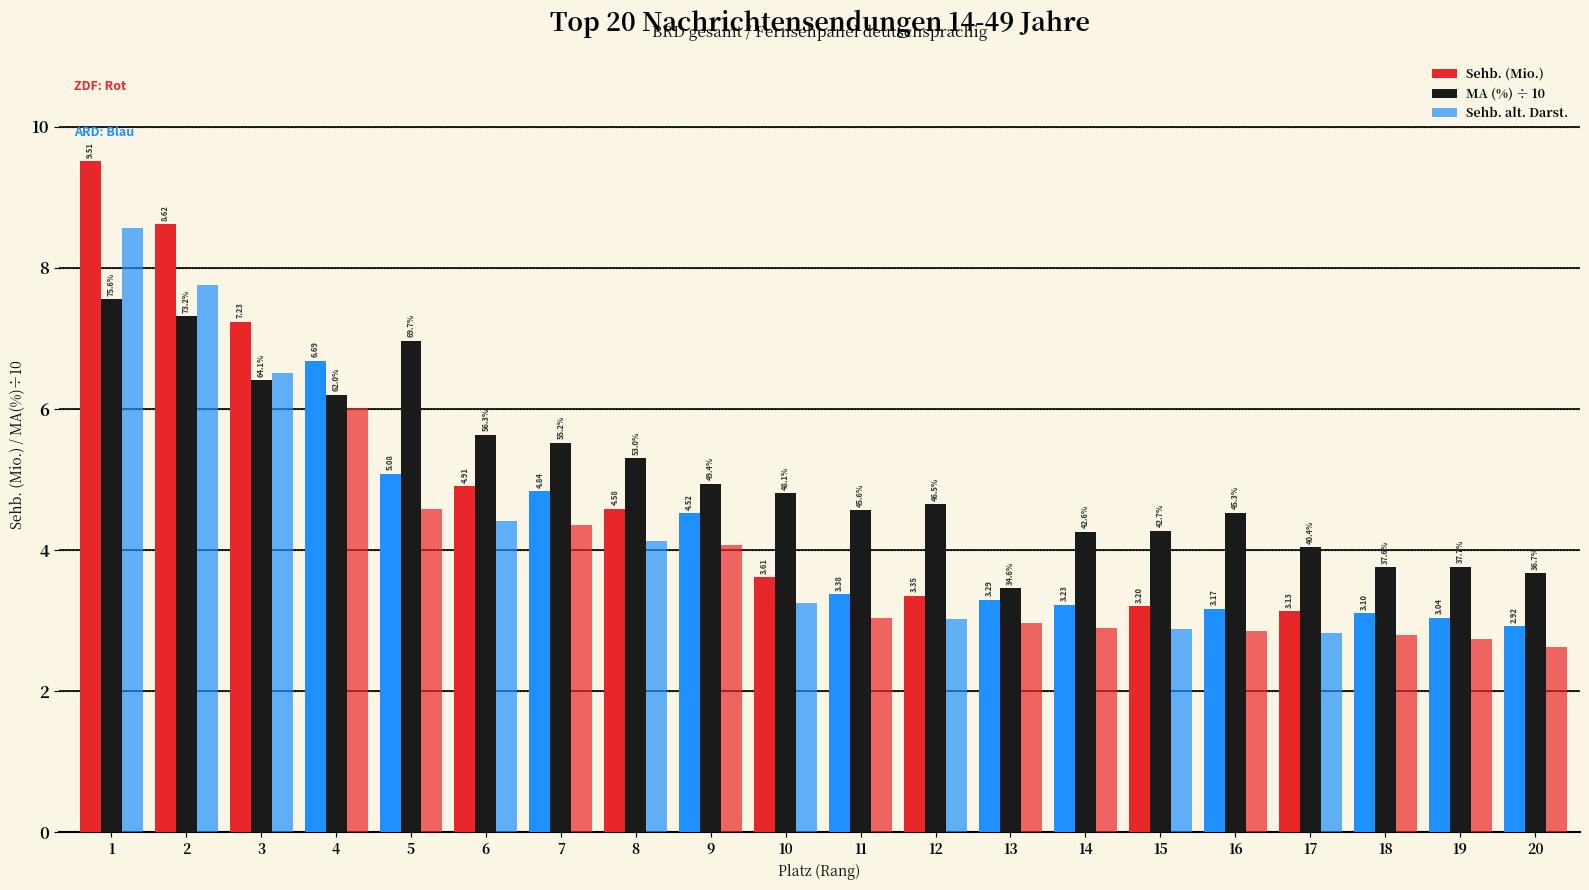

How many series are shown in this chart?

3